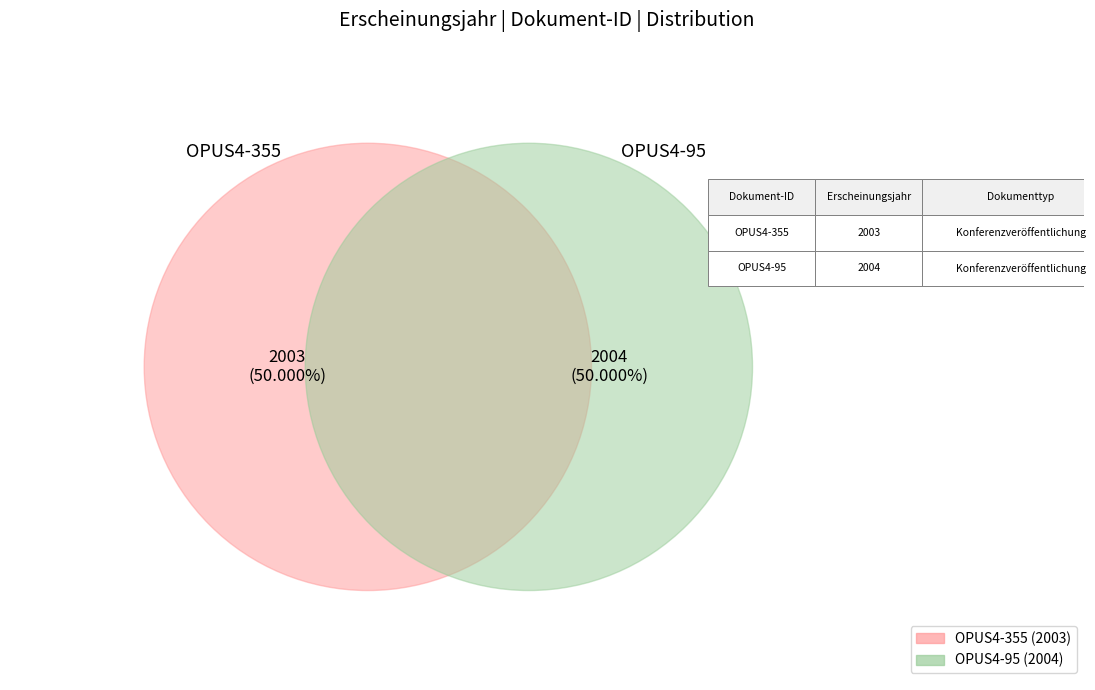

Is OPUS4-355 the majority of the pie?

No